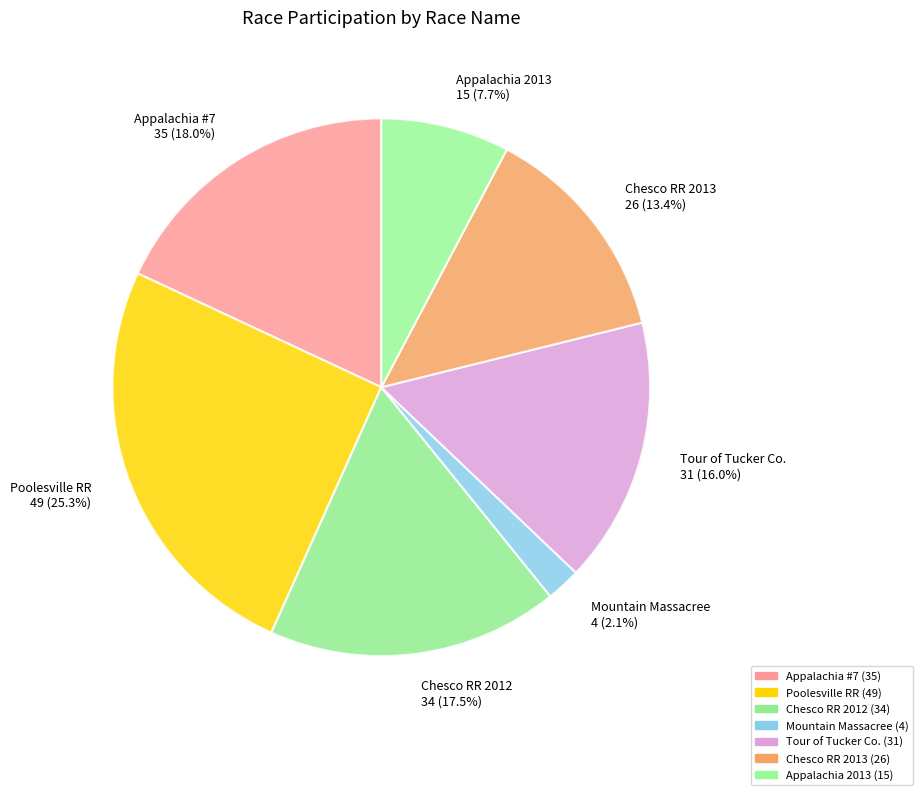

Which has a higher value, Appalachia 2013 15 (7.7%) or Appalachia #7 35 (18.0%)?

Appalachia #7 35 (18.0%)